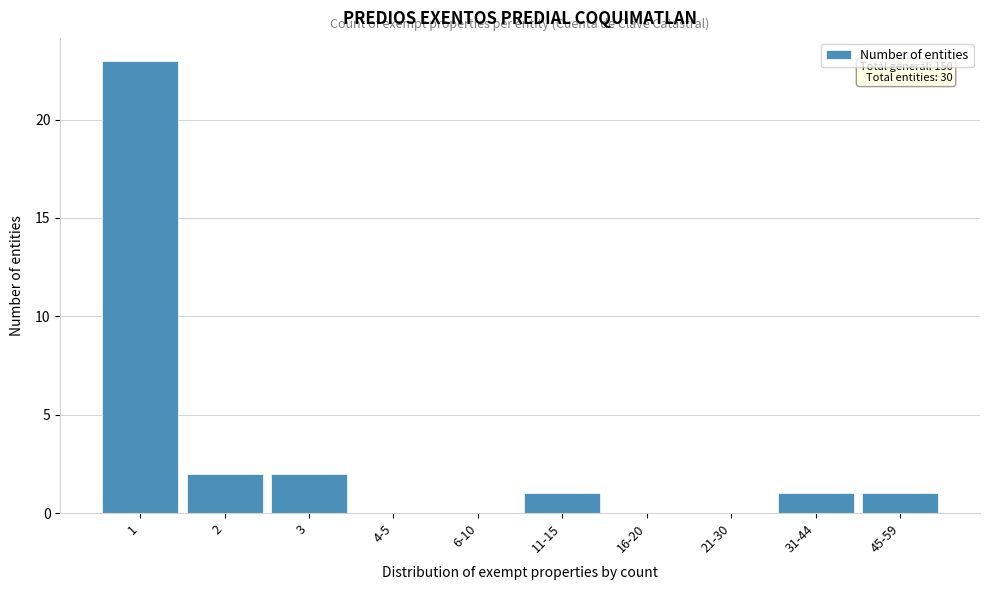

Reading left to right, what are all the values shown in this chart?

1=23	2=2	3=2	4-5=0	6-10=0	11-15=1	16-20=0	21-30=0	31-44=1	45-59=1